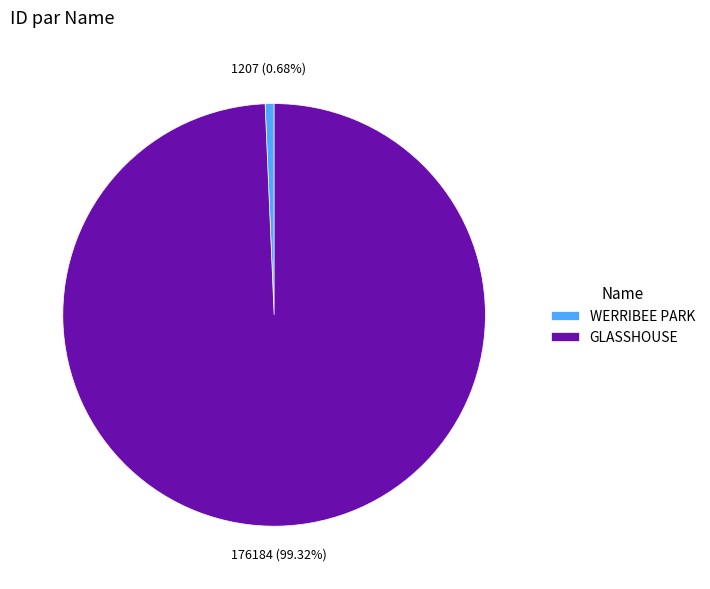

Count the number of slices in the pie.

2